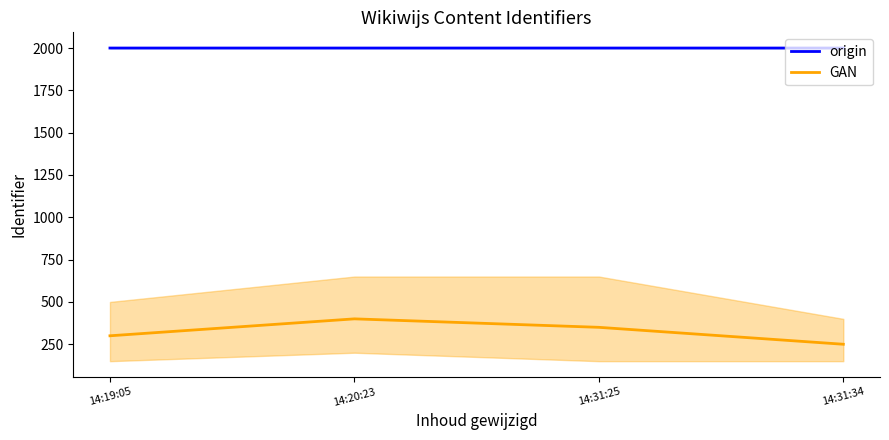

What is the sum of all origin values?

8000.0